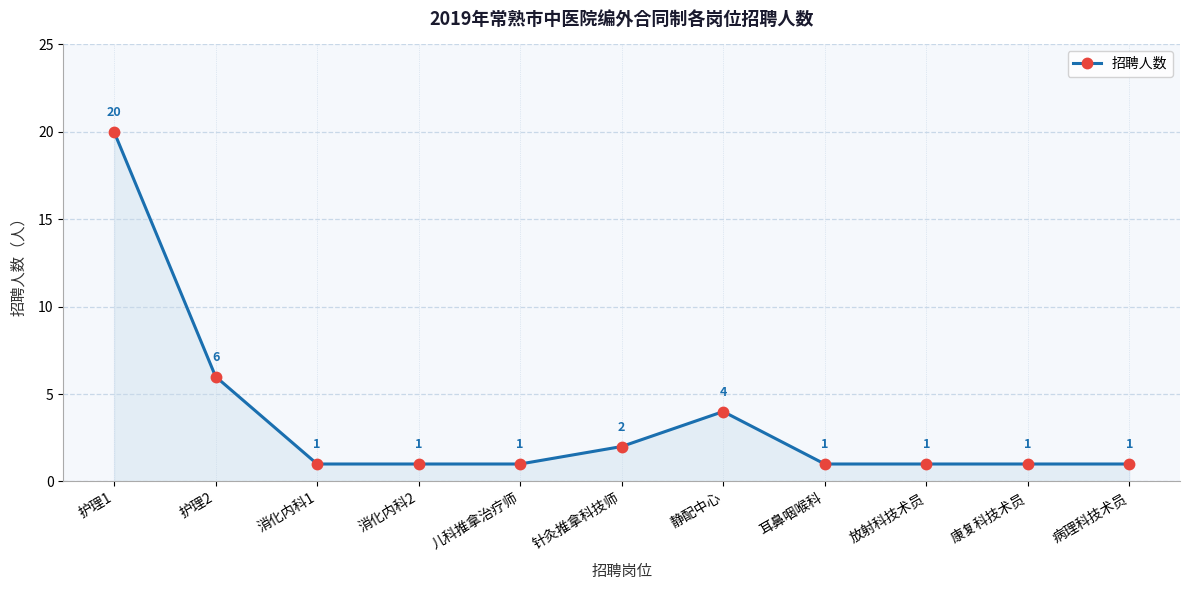

How many interior local peaks (higher than both neighbors) does the data have?

1